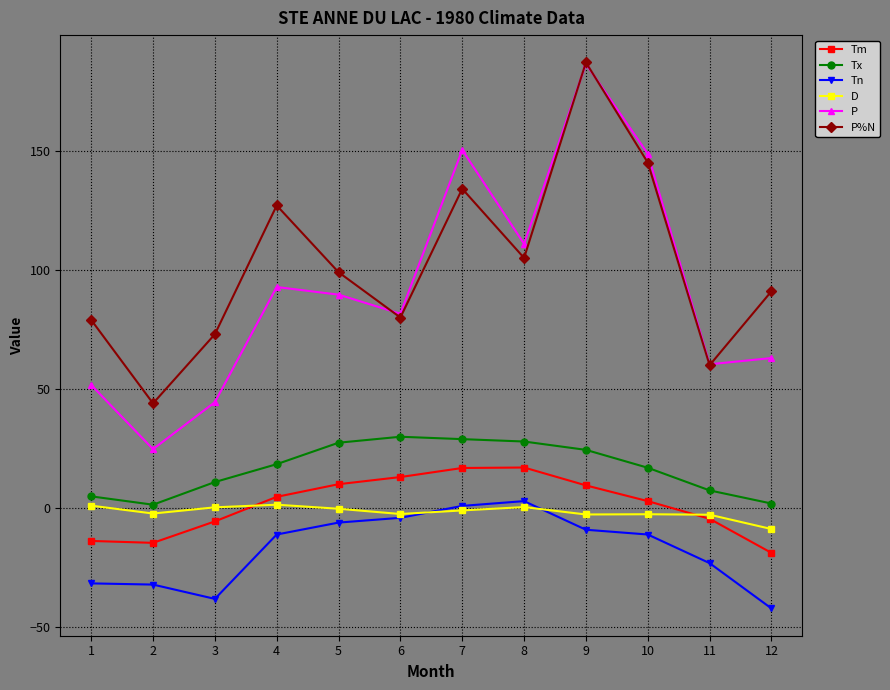

Does the chart have visible grid lines?

Yes